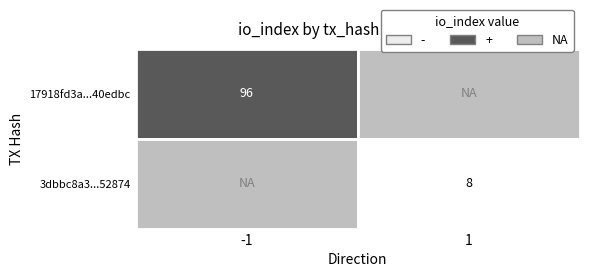

Rank the series by their maximum value, from highest to lowest.

17918fd3a403b4664ebd9b5d6859f21ec40edbc, 3dbbc8a3ae4cd81bd387f69068b4af29a452874